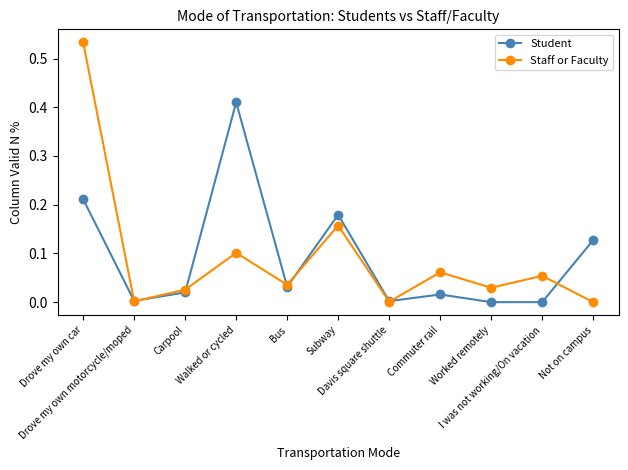

How many series are shown in this chart?

2